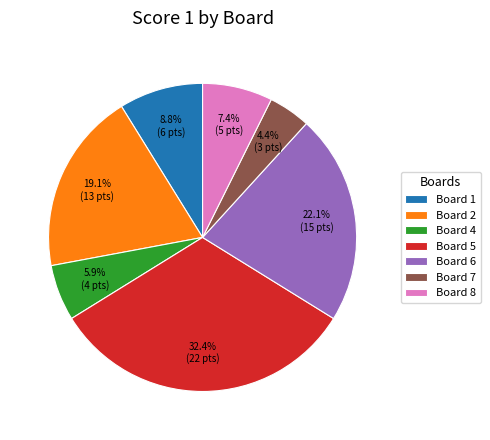

Which has a higher value, Board 1 or Board 2?

Board 2